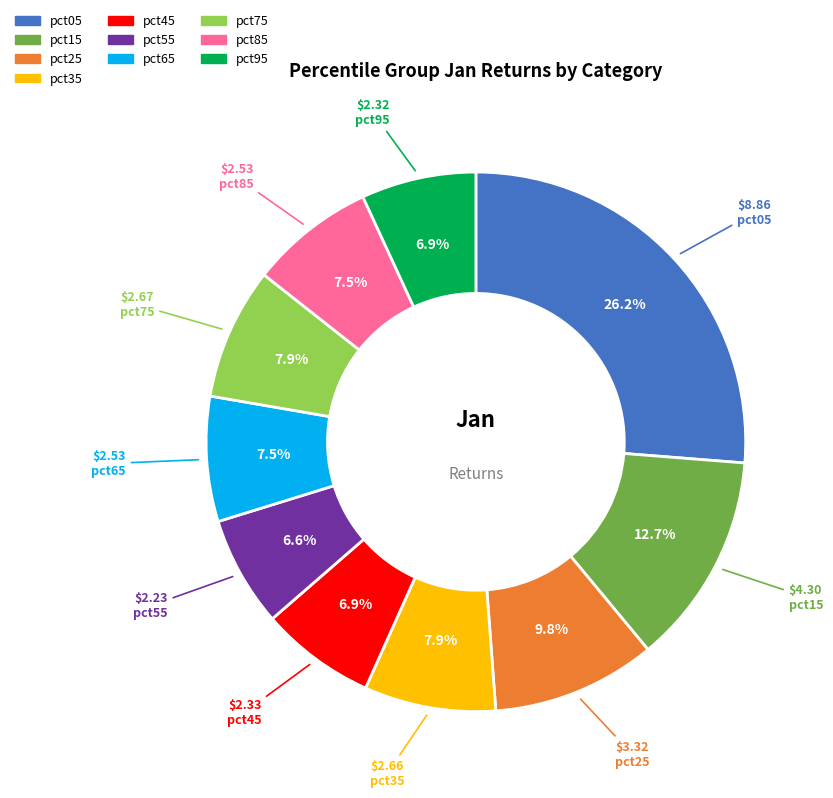

True or false: pct05 accounts for 26% of the total.

True